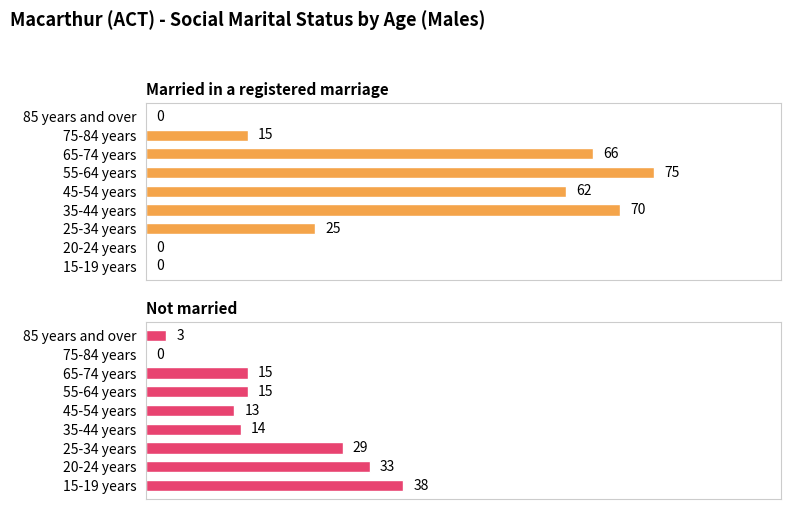

At how many categories does at least one series exceed 50?

4